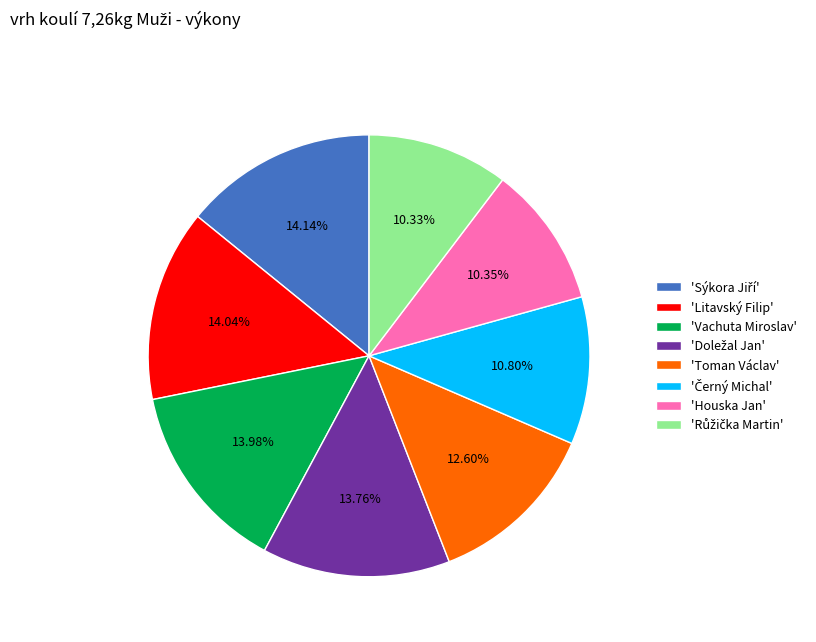

Approximately how many times larger is the value at 'Litavský Filip' compared to 'Houska Jan'?

1.4